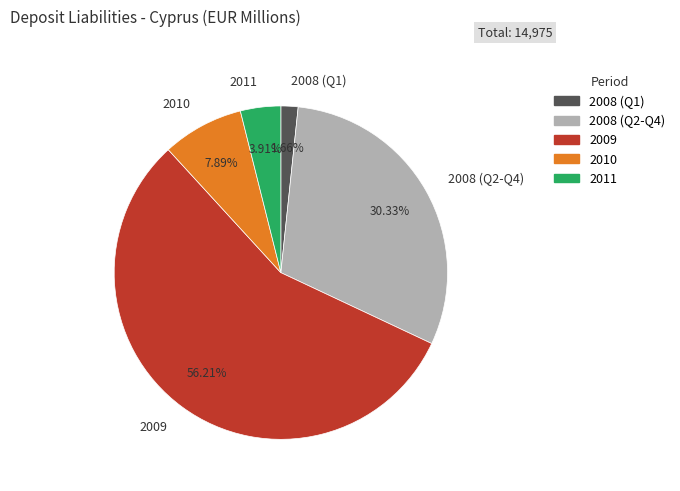

Combined, do 2011 and 2008 (Q1) account for over 50%?

No